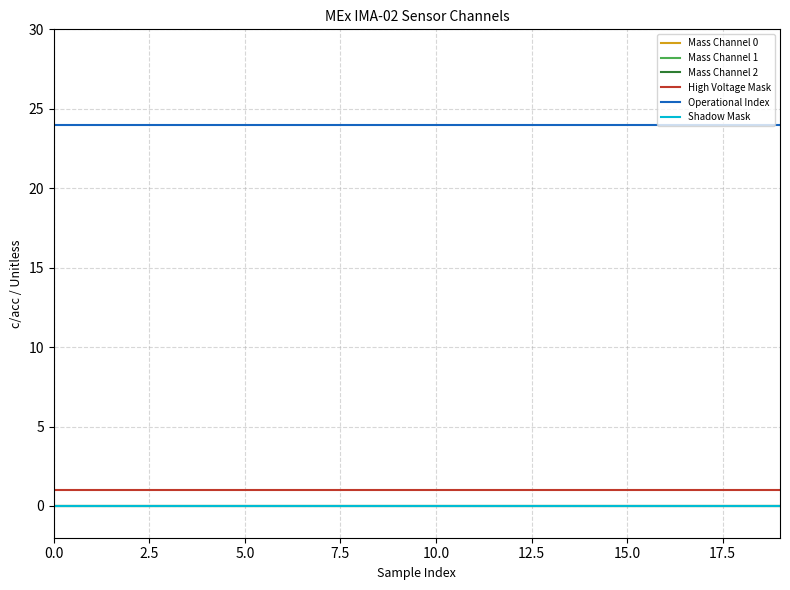

Is this an area chart (filled region under the line)?

No